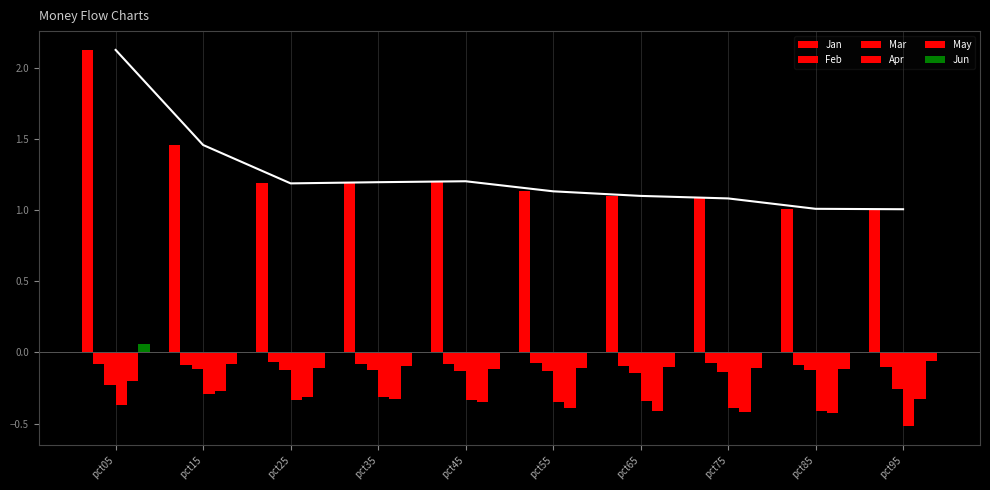

Which series changed the most between pct15 and pct65?

Jan